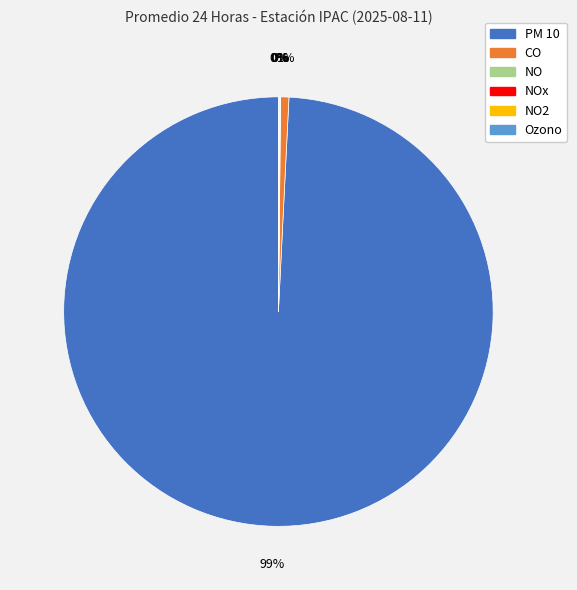

To the nearest percent, what is the average slice percentage?

17%